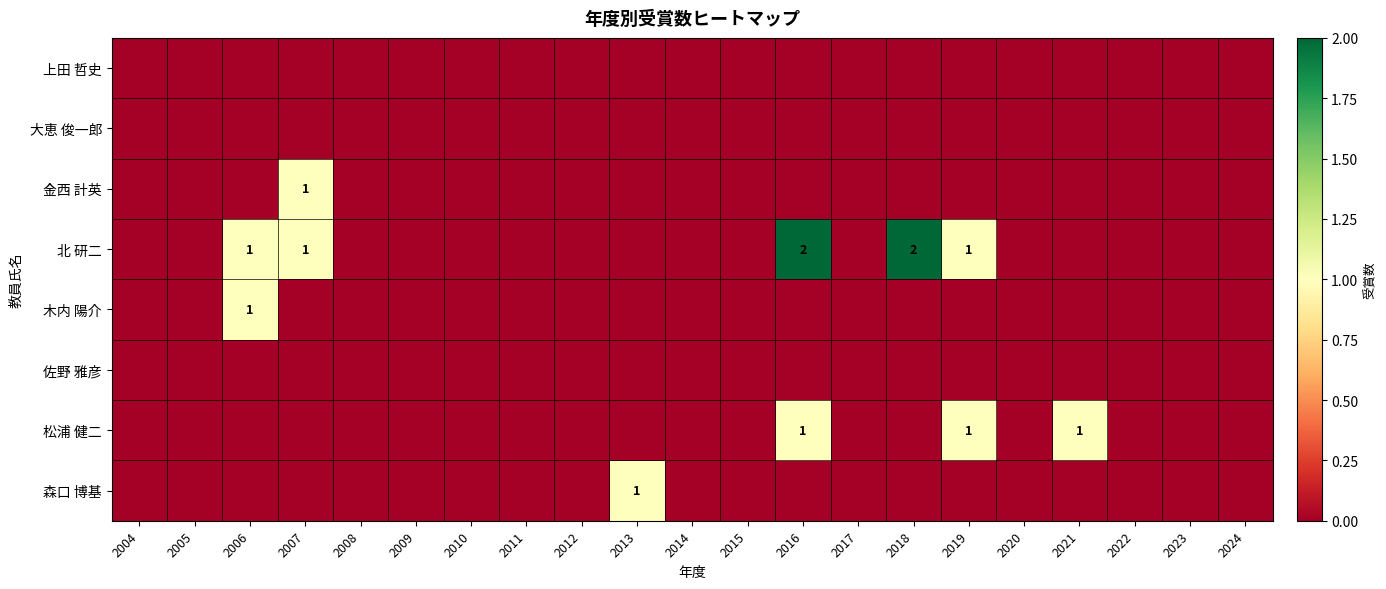

The 大恵 俊一郎 series shows 0 at 2024. True or false?

True